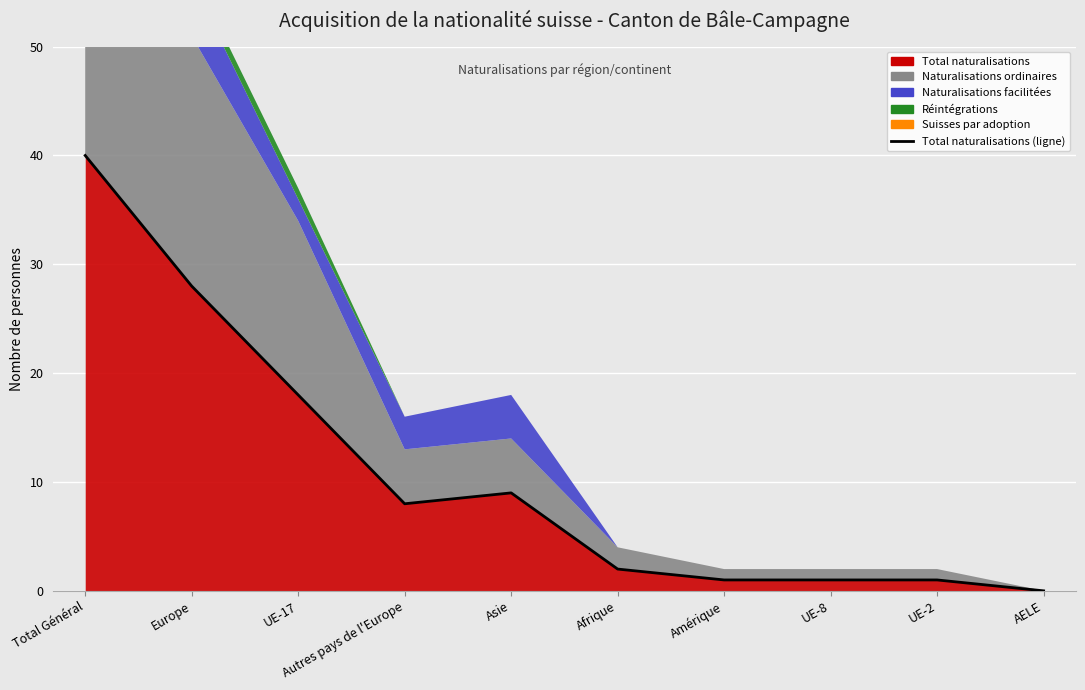

Does the chart display data point markers on the line(s)?

No